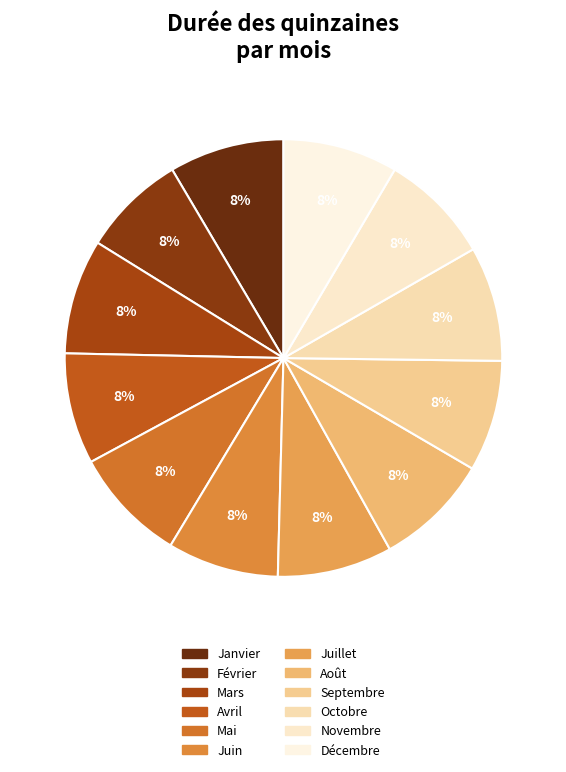

Does any single category account for the majority?

No